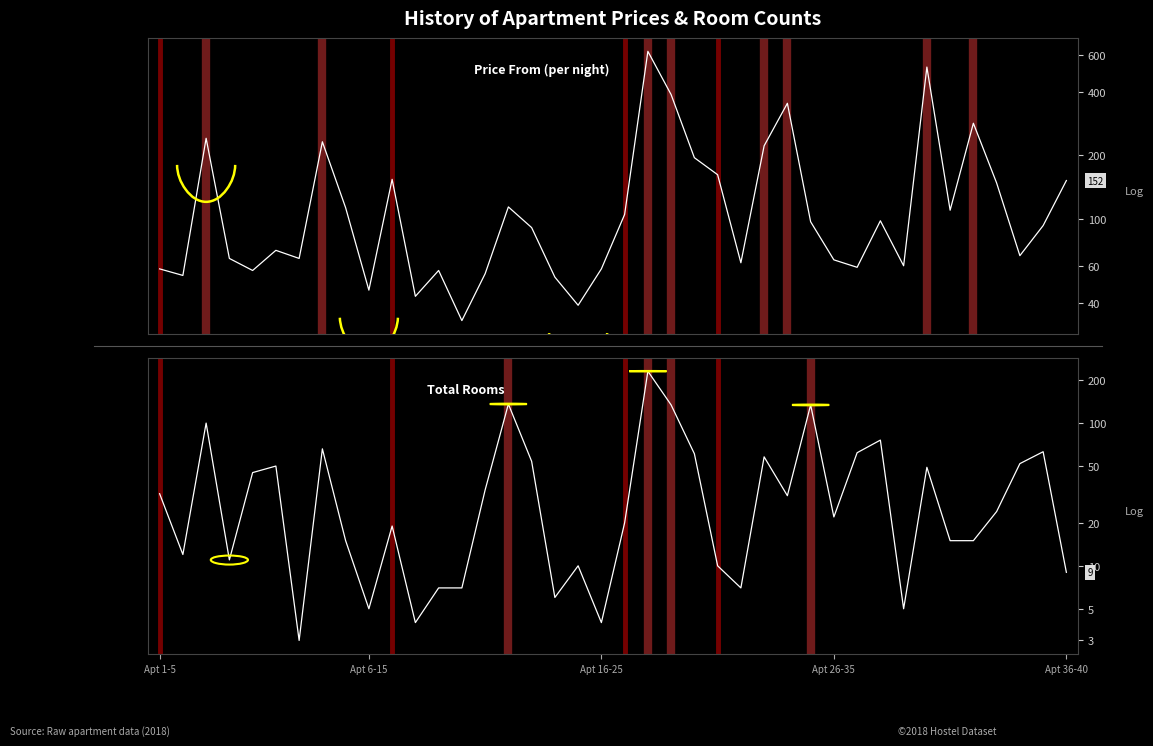

What is the difference between the Total Rooms values at 19 and 22?

130